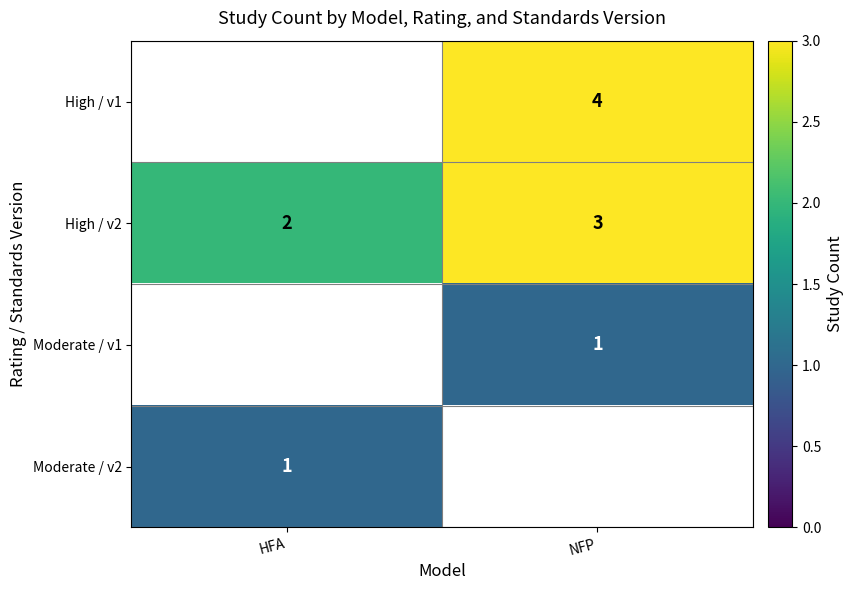

What is the spread (max minus min) of values at NFP?

3.0